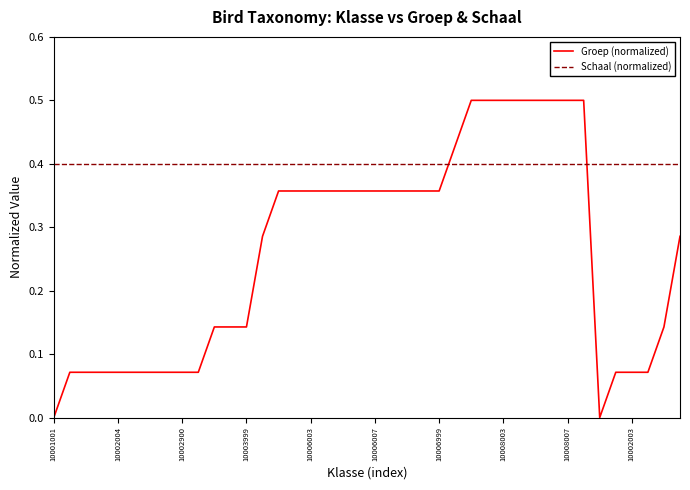

What is the maximum value shown in the chart?

0.5